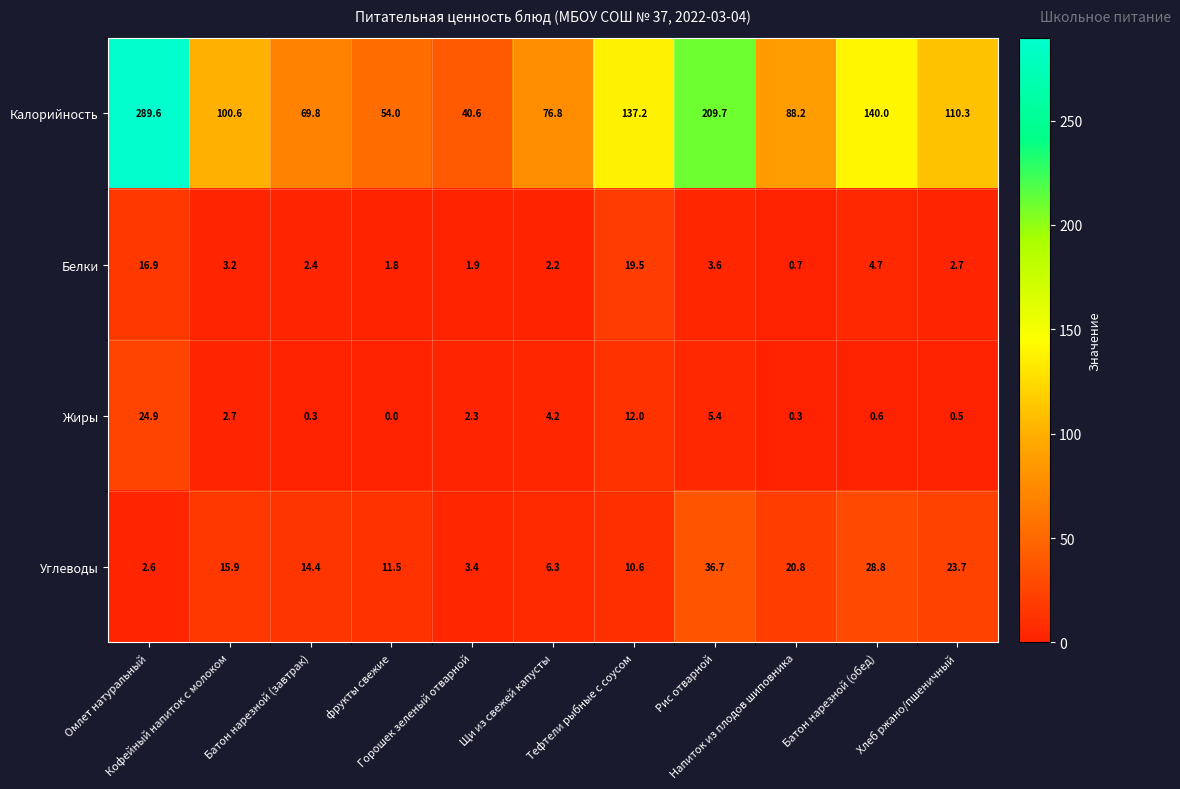

Which series has the widest spread of values?

Калорийность